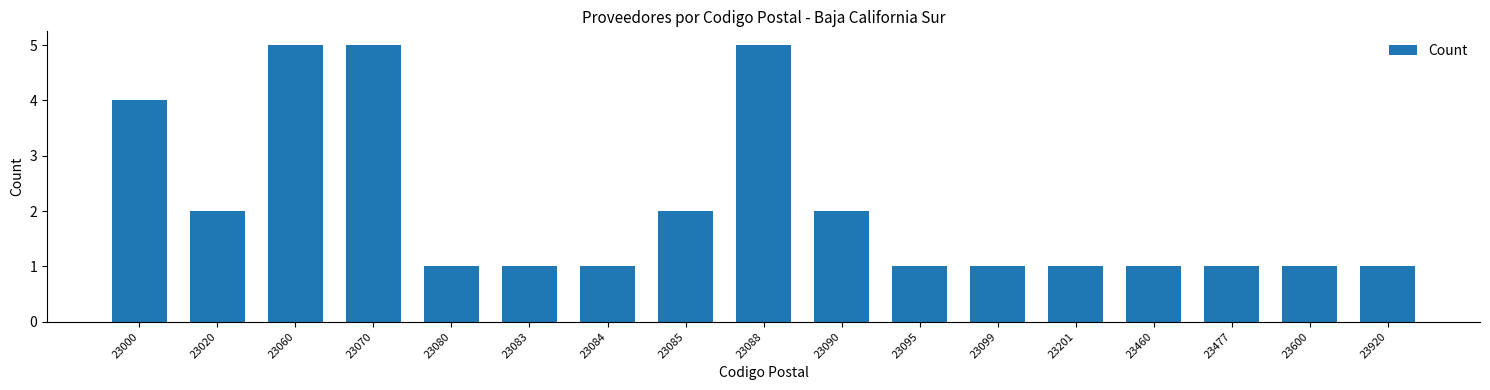

Reading left to right, transcribe all the data shown in this chart.

4	2	5	5	1	1	1	2	5	2	1	1	1	1	1	1	1